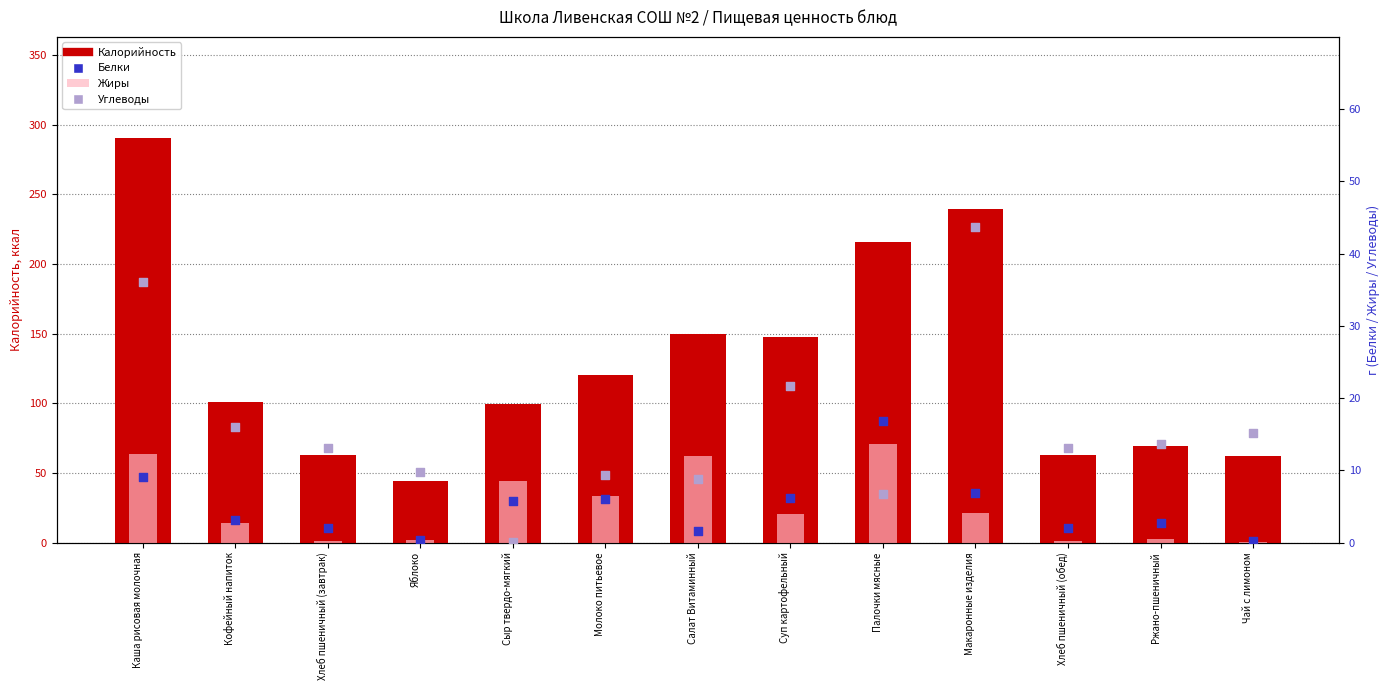

Is the value of Калорийность at Чай с лимоном greater than the value of Жиры at Макаронные изделия?

Yes